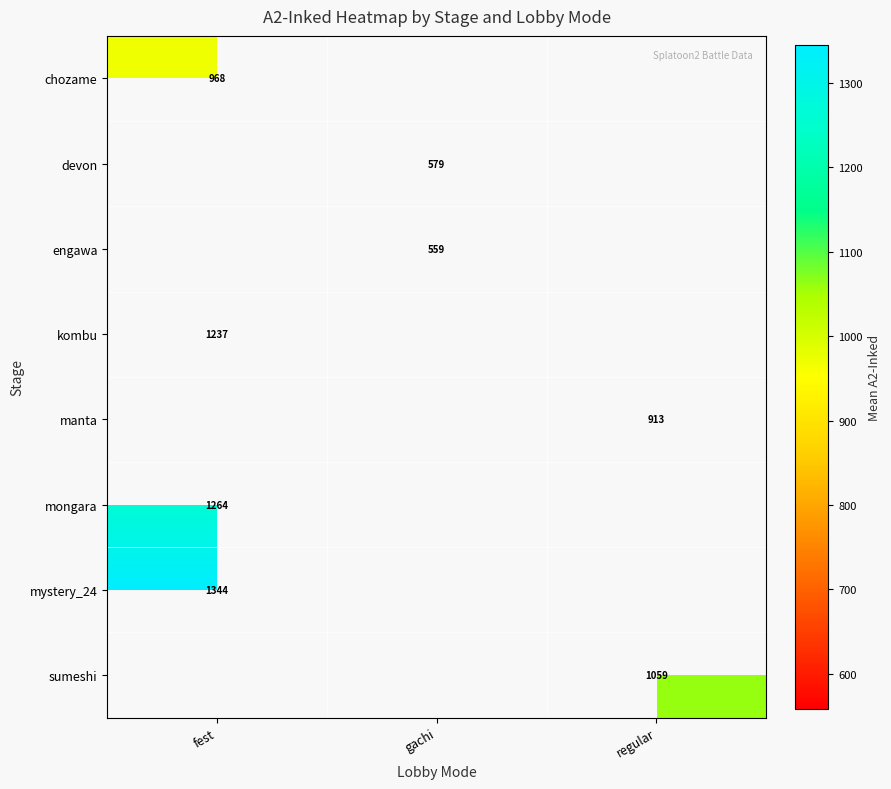

Is the value of mongara at fest greater than the value of sumeshi at regular?

Yes